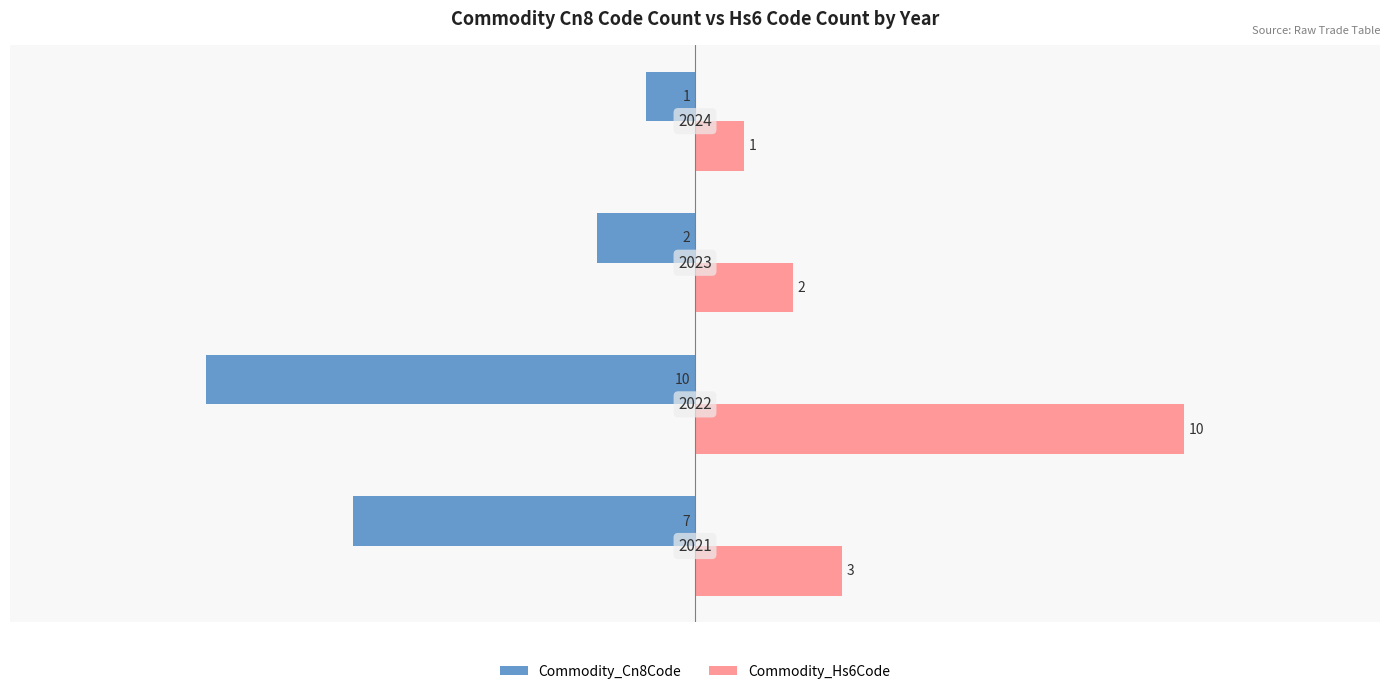

What is the difference between the maximum and minimum values in the Commodity_Cn8Code series?

9